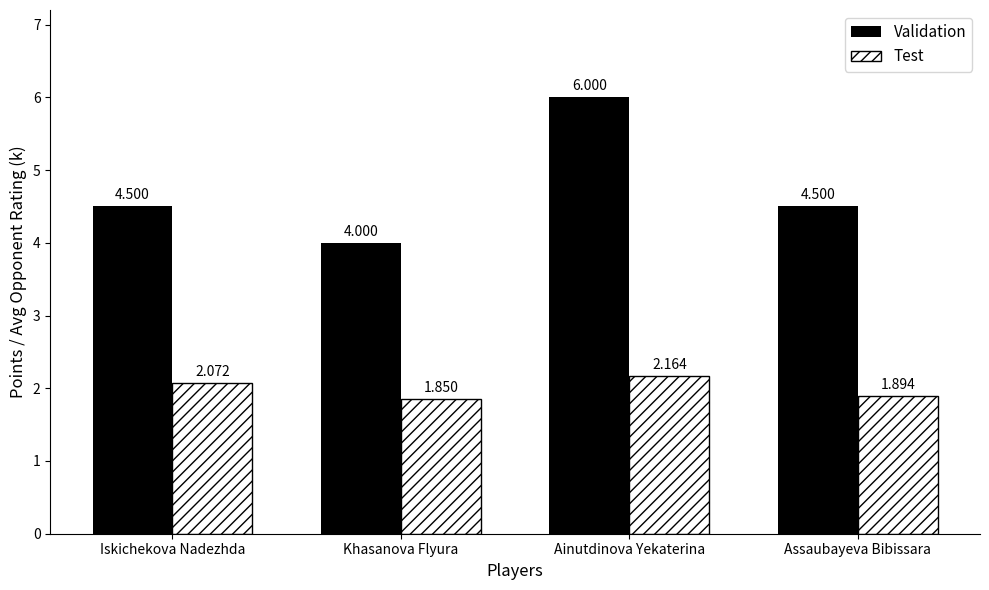

What is the difference between the maximum and minimum values in the Validation series?

2.0